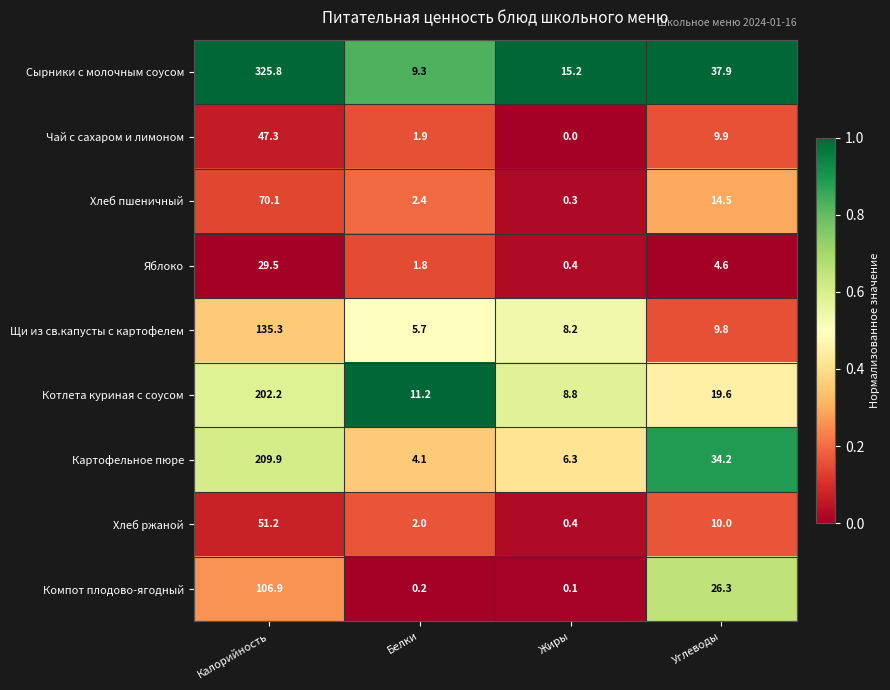

Which series has the largest total across all categories?

Сырники с молочным соусом